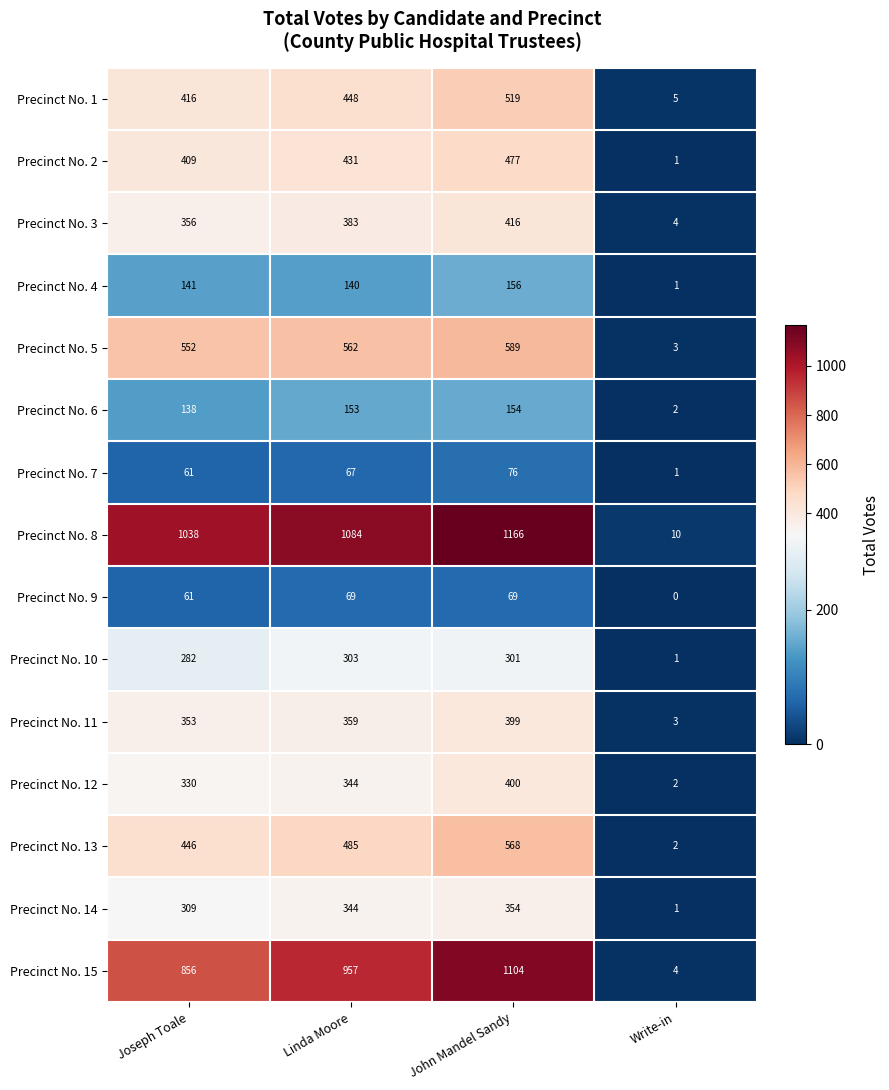

At how many categories does at least one series exceed 1077?

2